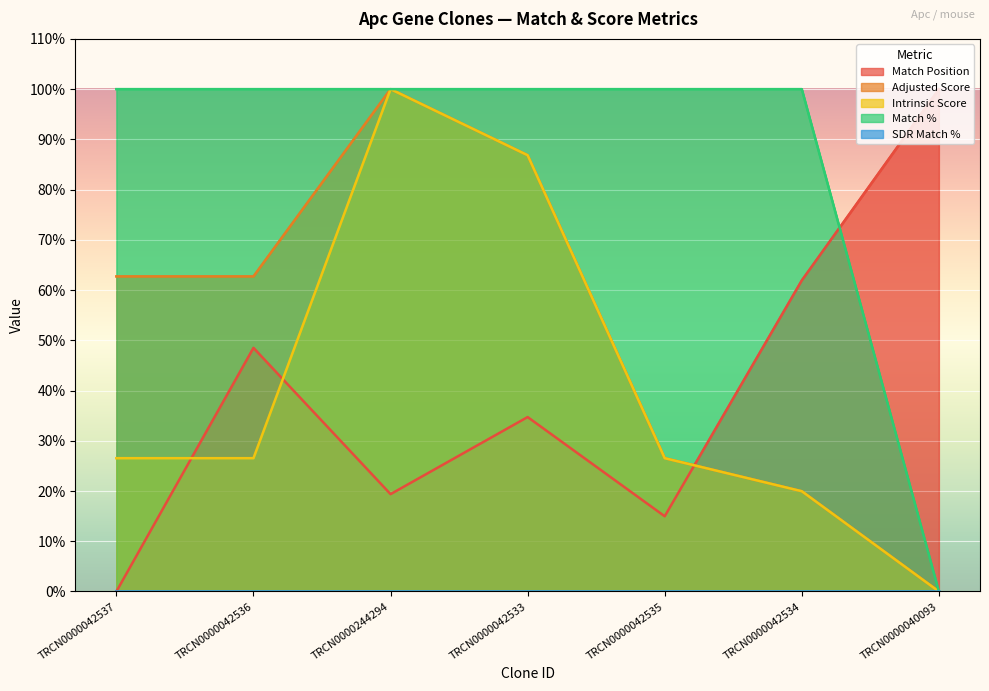

Between TRCN0000042535 and TRCN0000042533, which is larger?

TRCN0000042533